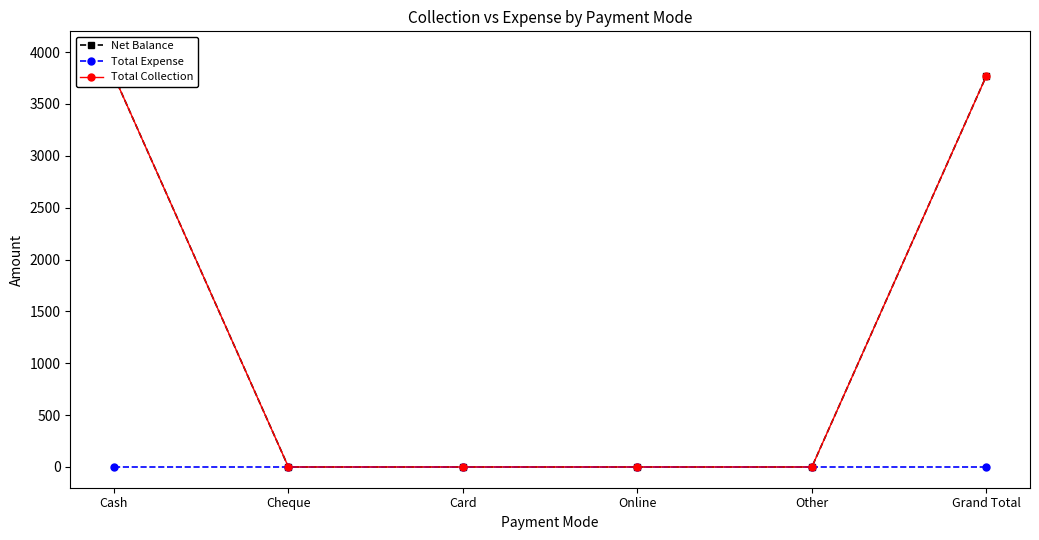

What is the maximum value shown in the chart?

3771